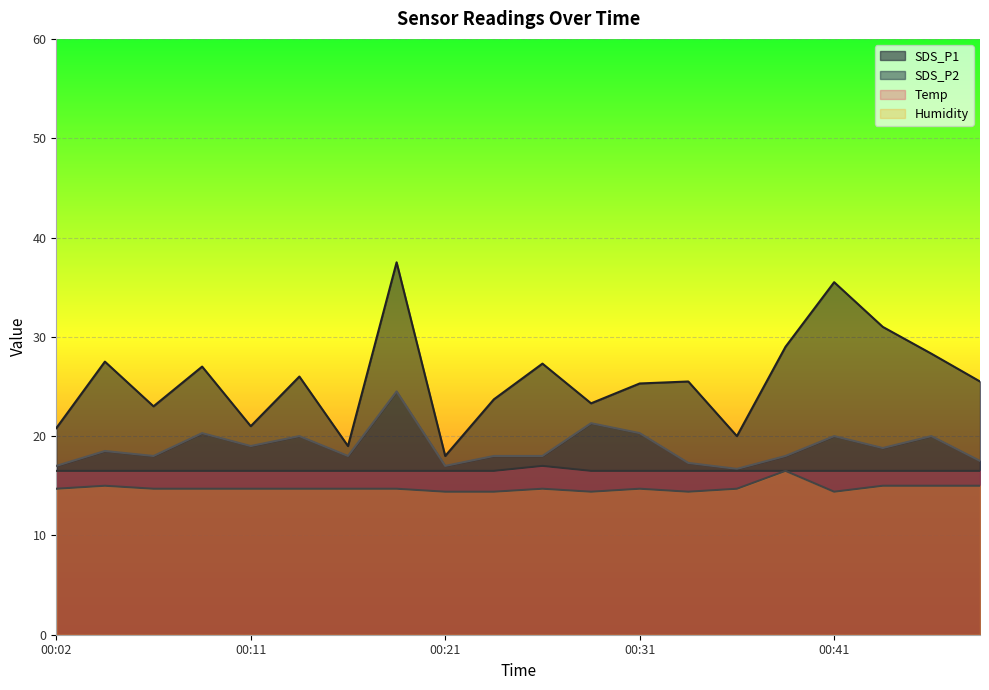

Rank the categories by SDS_P1 value from highest to lowest.

00:19, 00:41, 00:43, 00:38, 00:45, 00:04, 00:26, 00:09, 00:14, 00:33, 00:48, 00:31, 00:23, 00:28, 00:06, 00:11, 00:02, 00:36, 00:16, 00:21